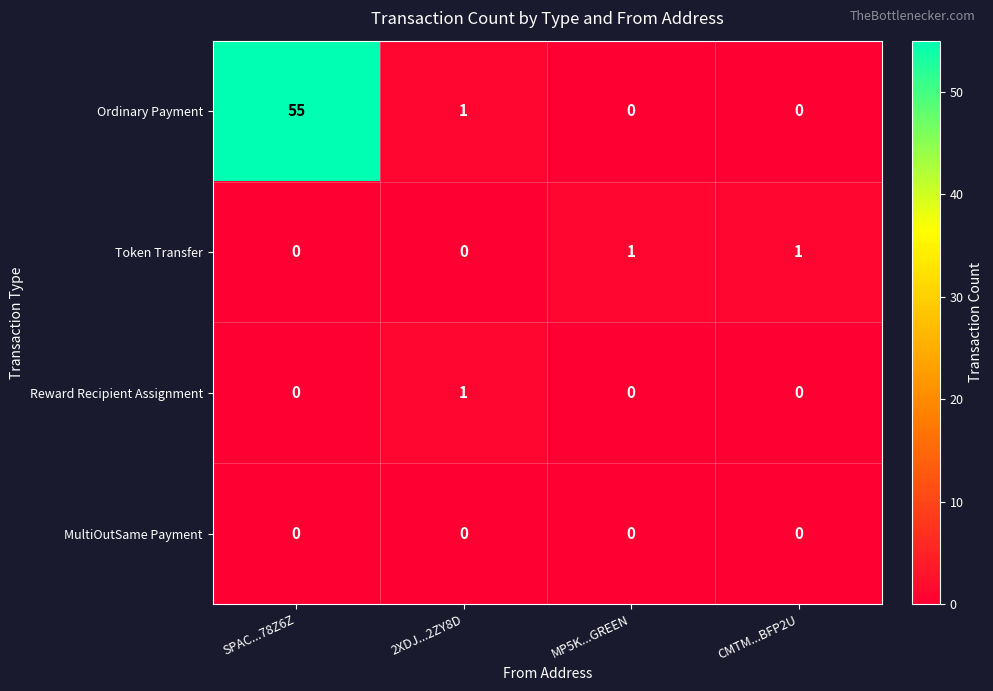

True or false: Reward Recipient Assignment has a value of 2 at 2XDJ...2ZY8D.

False